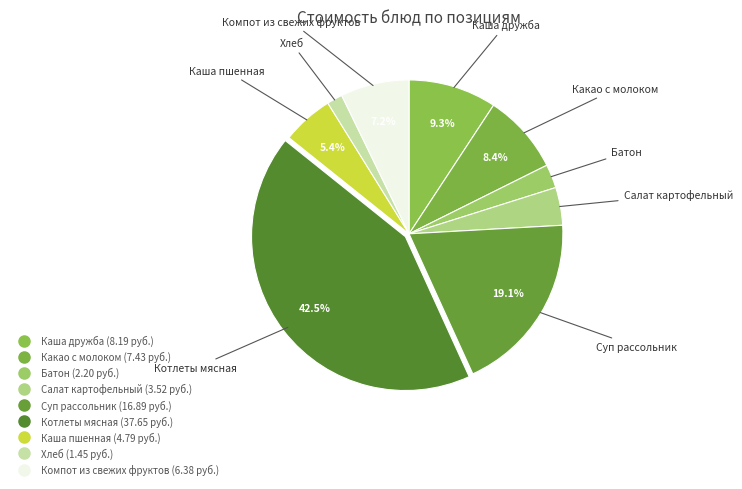

Rank the categories by value from lowest to highest.

Хлеб, Батон, Салат картофельный, Каша пшенная, Компот из свежих фруктов, Какао с молоком, Каша дружба, Суп рассольник, Котлеты мясная